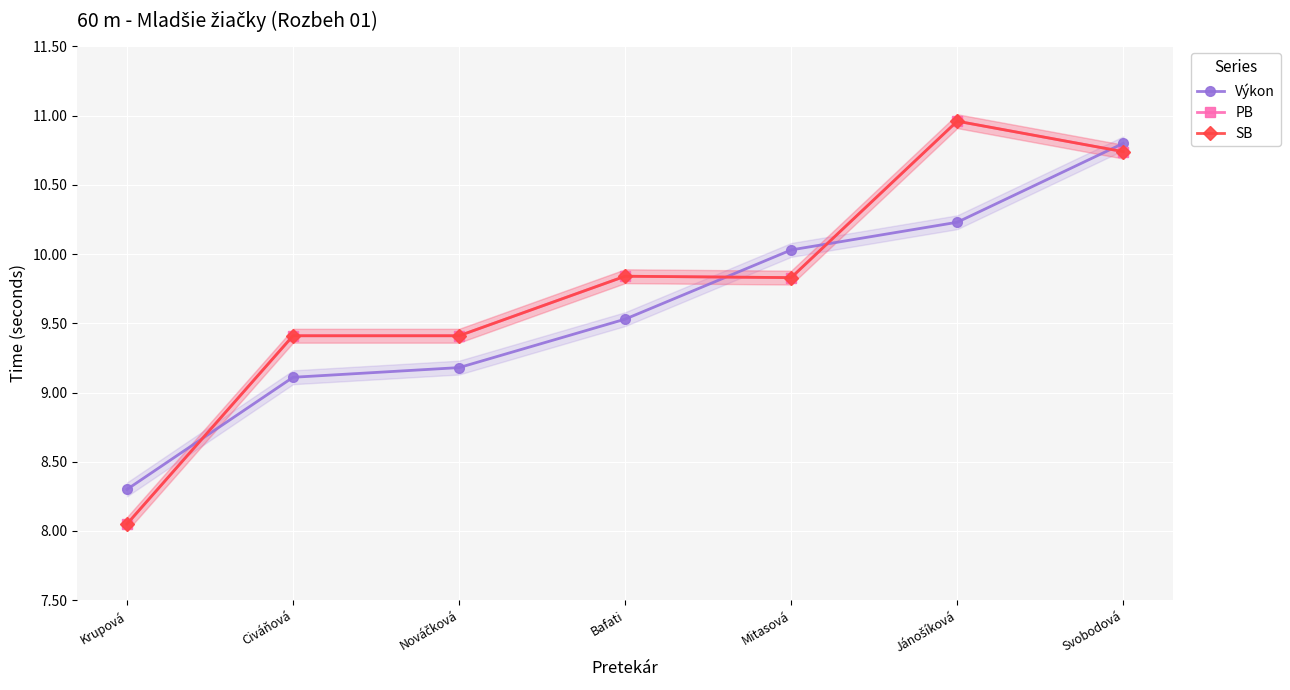

What is the spread (max minus min) of values at Nováčková?

0.2